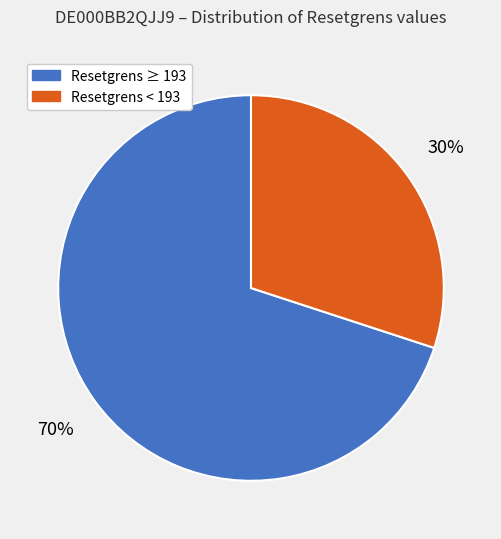

How many slices are in this pie chart?

2